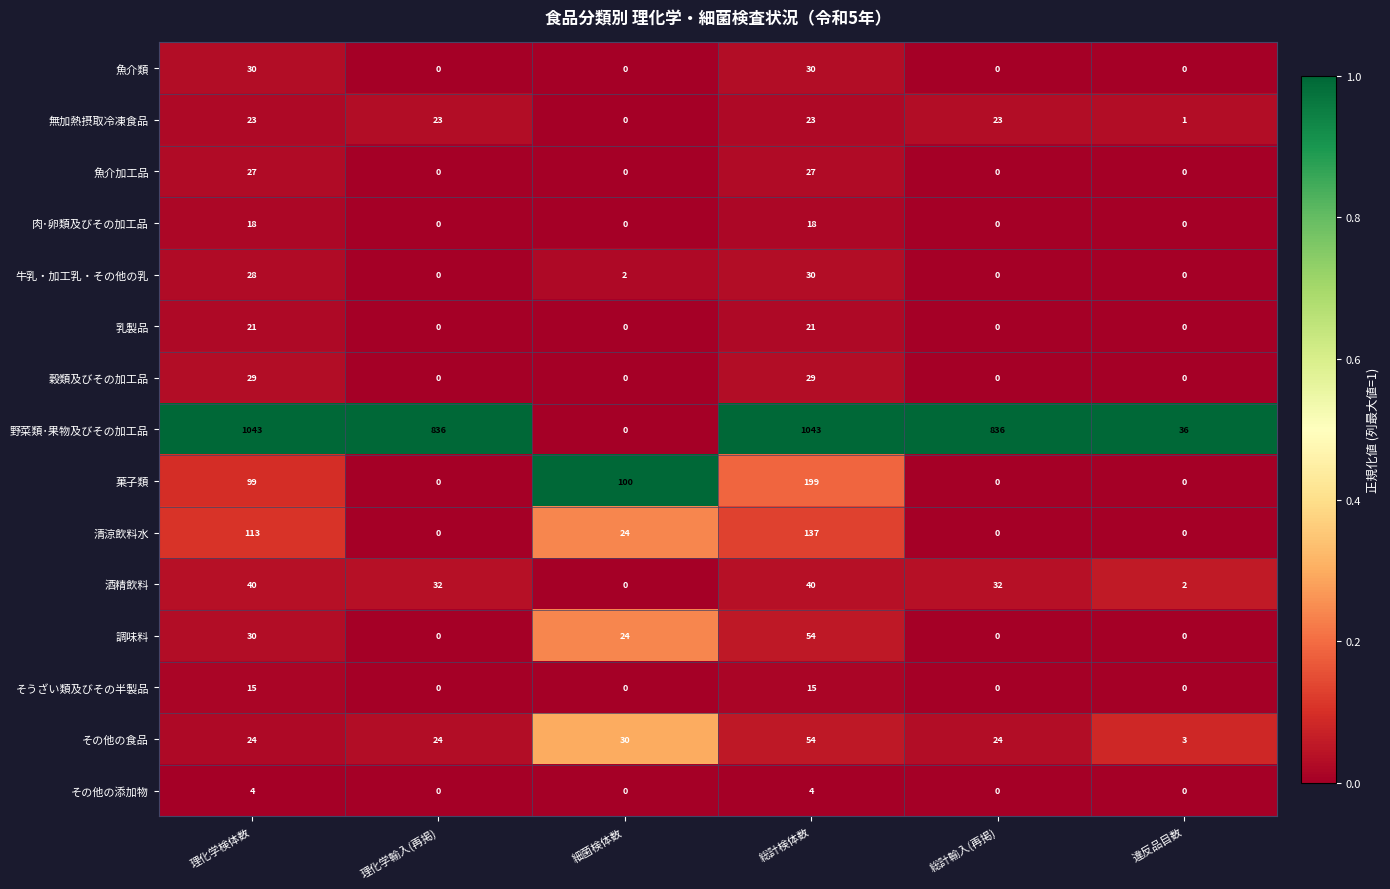

Is it true that 魚介類 equals 30 at 総計検体数?

True